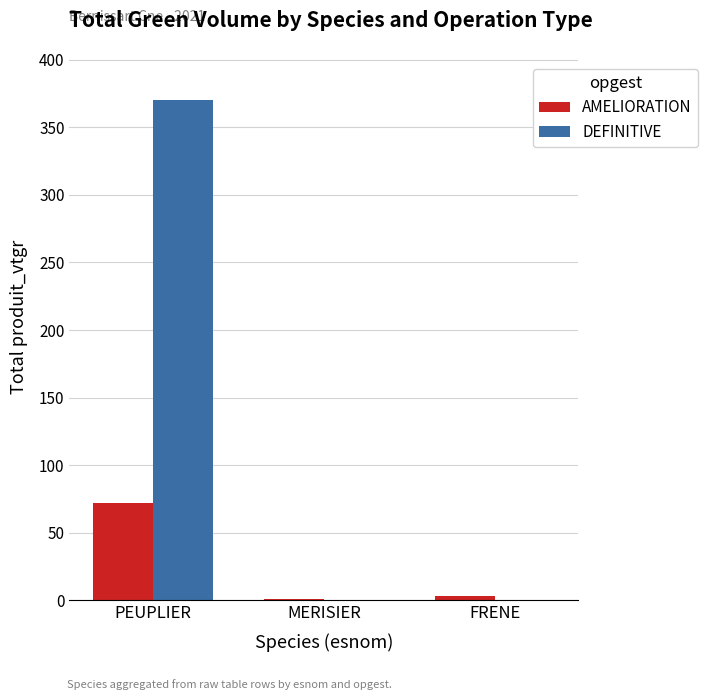

Which category has the highest value across all series?

PEUPLIER